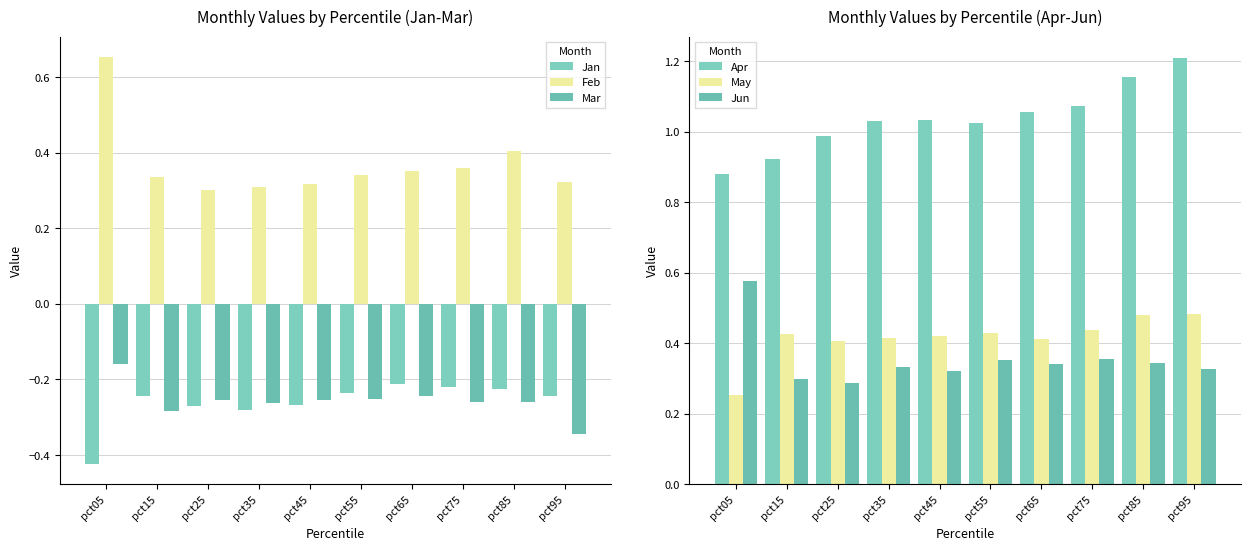

What is the sum of the Jan values at pct85 and pct05?

-0.6